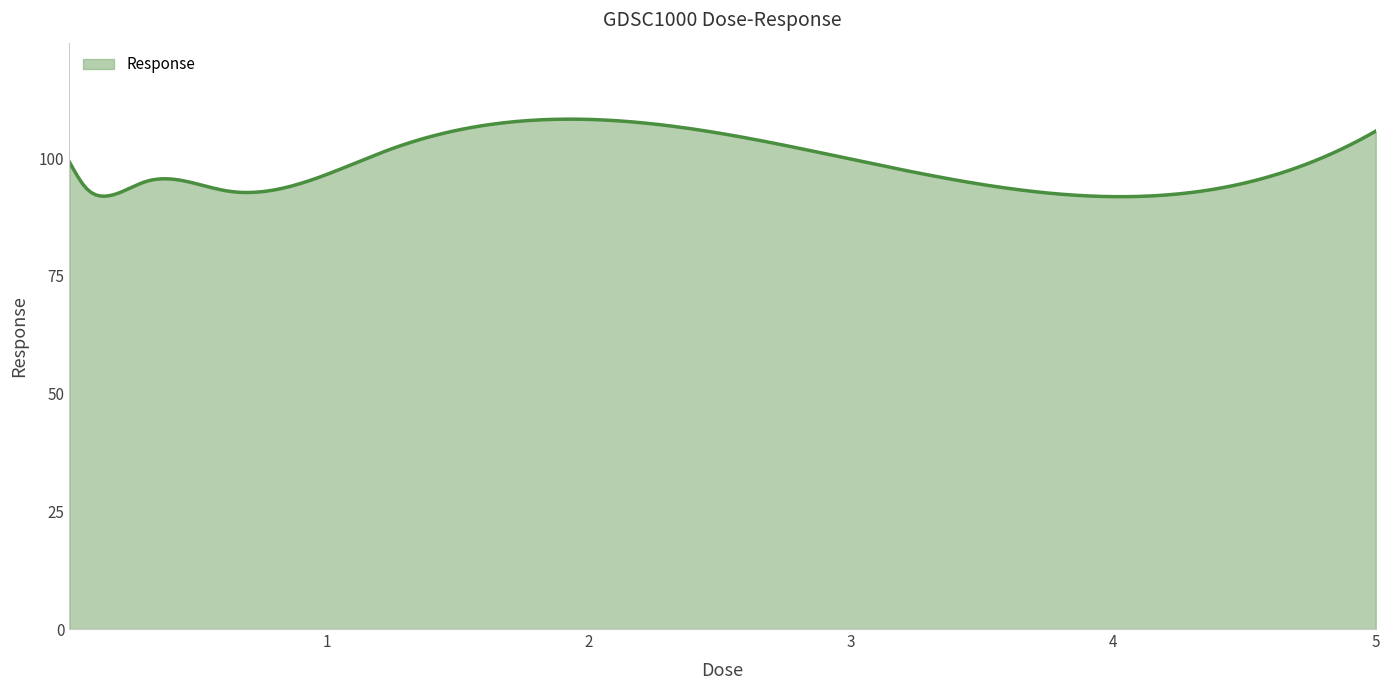

What is the difference between the maximum and minimum values?

16.5